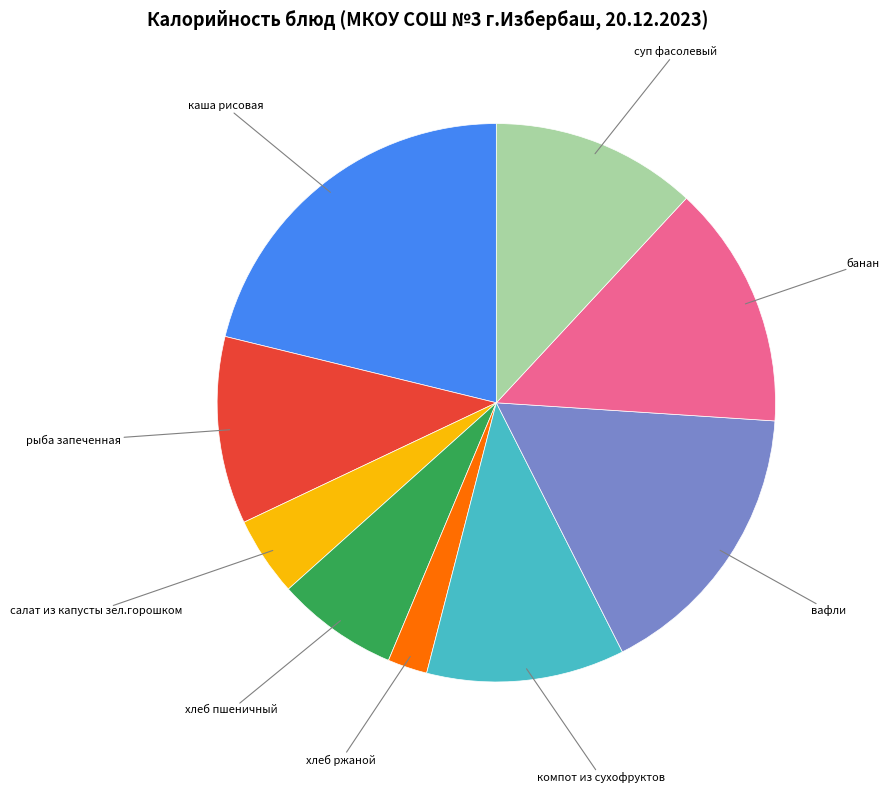

Which slice is the largest?

каша рисовая